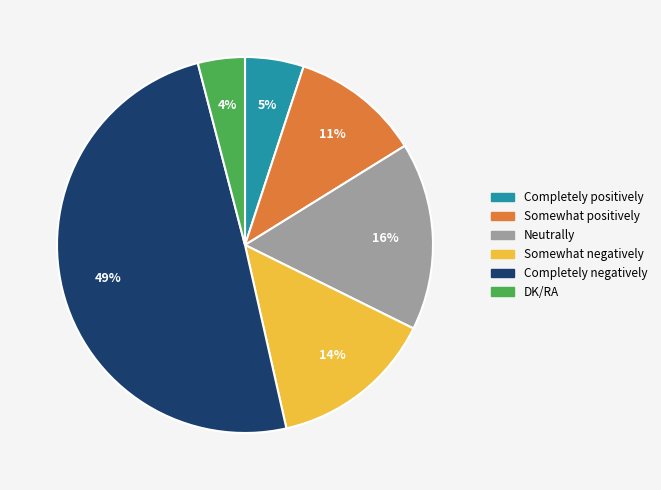

Does any single category account for the majority?

No